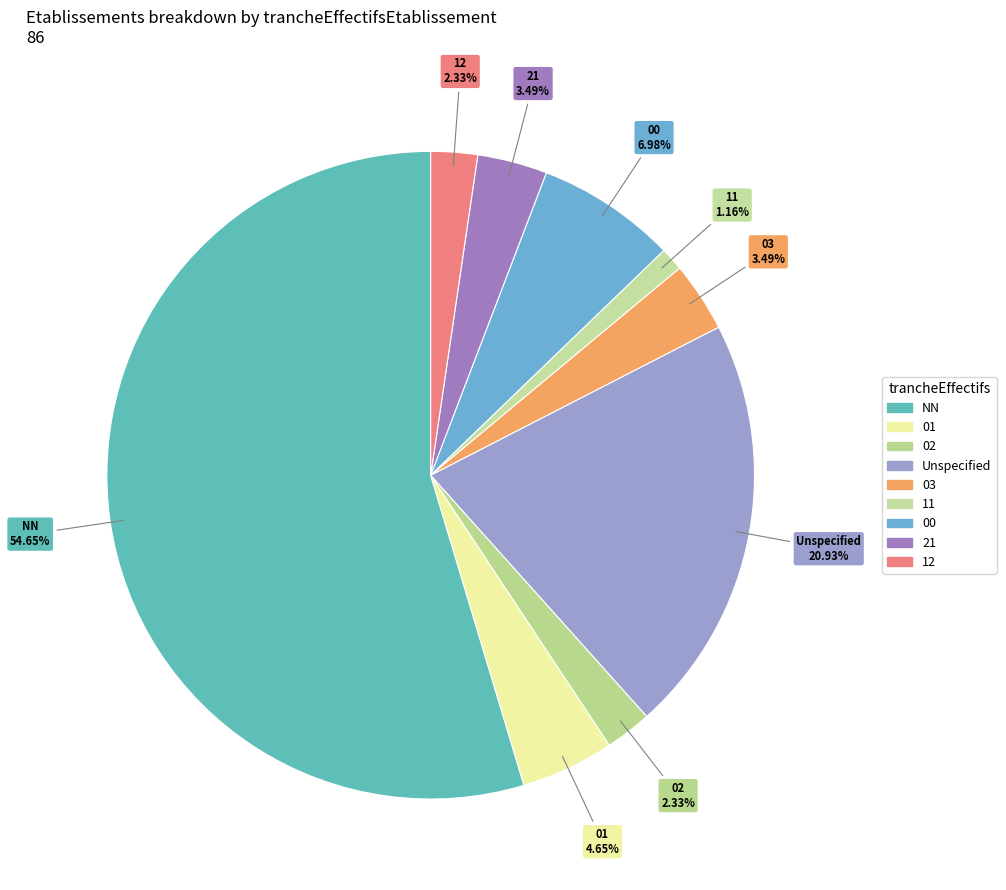

Is there a majority slice in this chart?

Yes